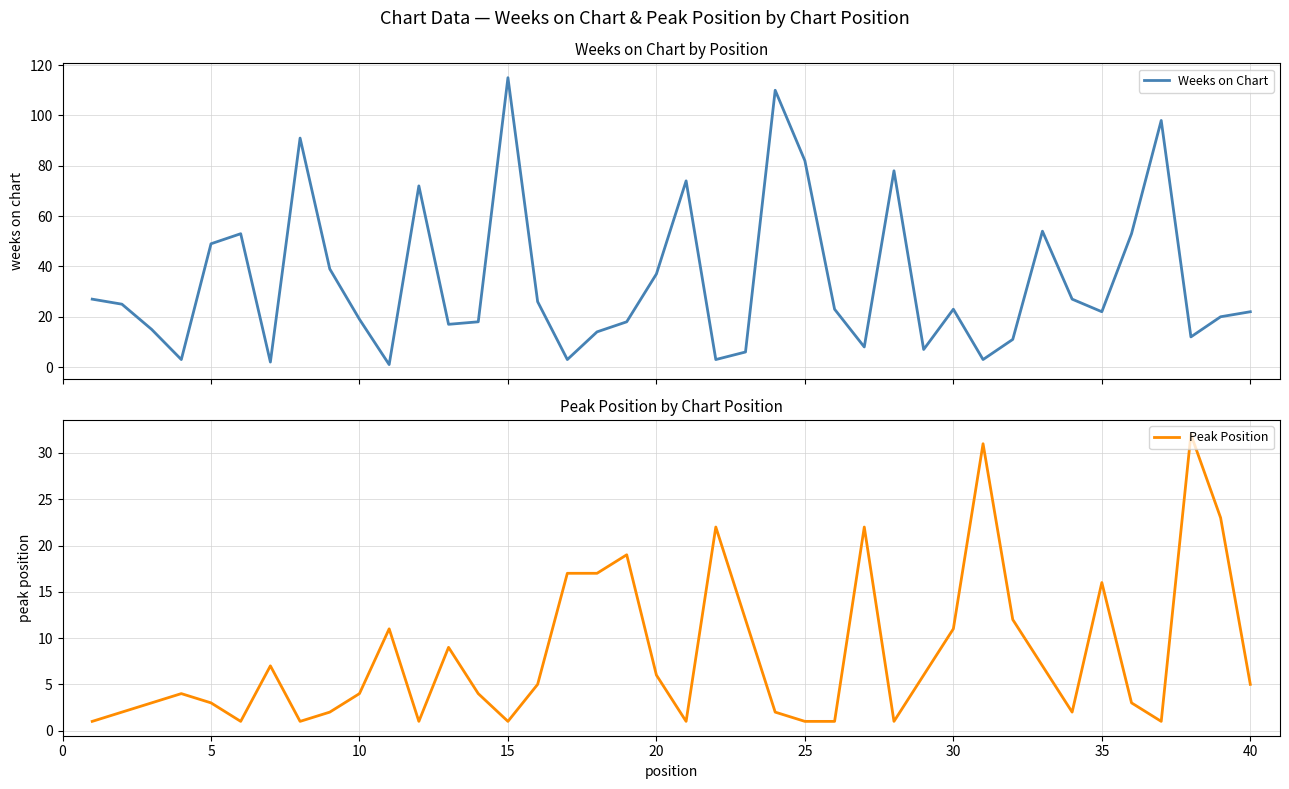

True or false: Peak Position and Weeks on Chart cross at least once.

True